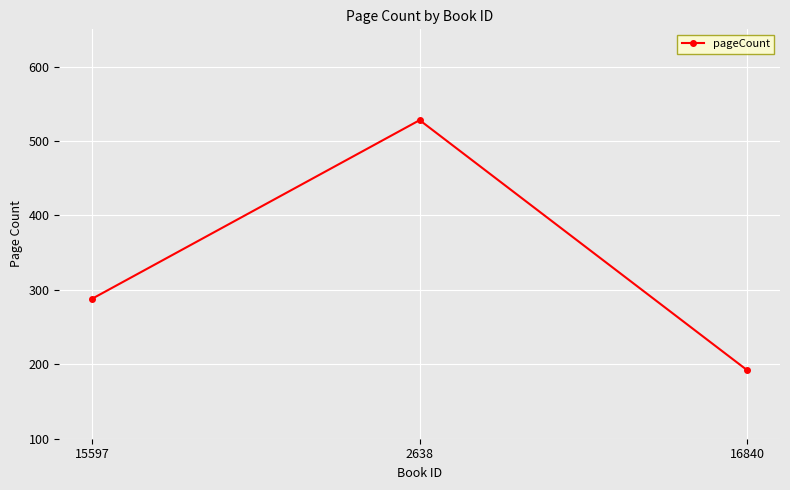

List the labels in order of value, smallest first.

16840, 15597, 2638